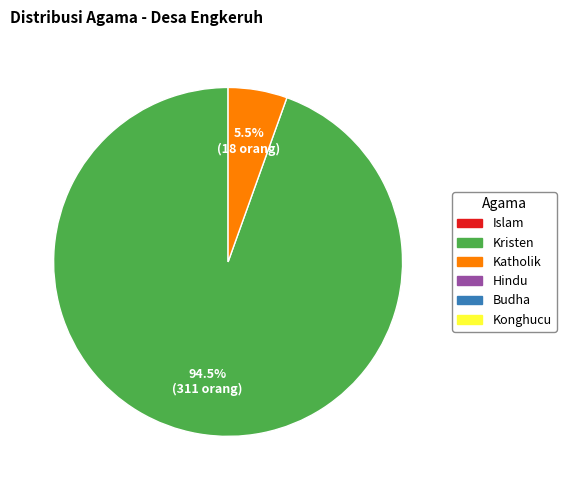

Is there a majority slice in this chart?

Yes